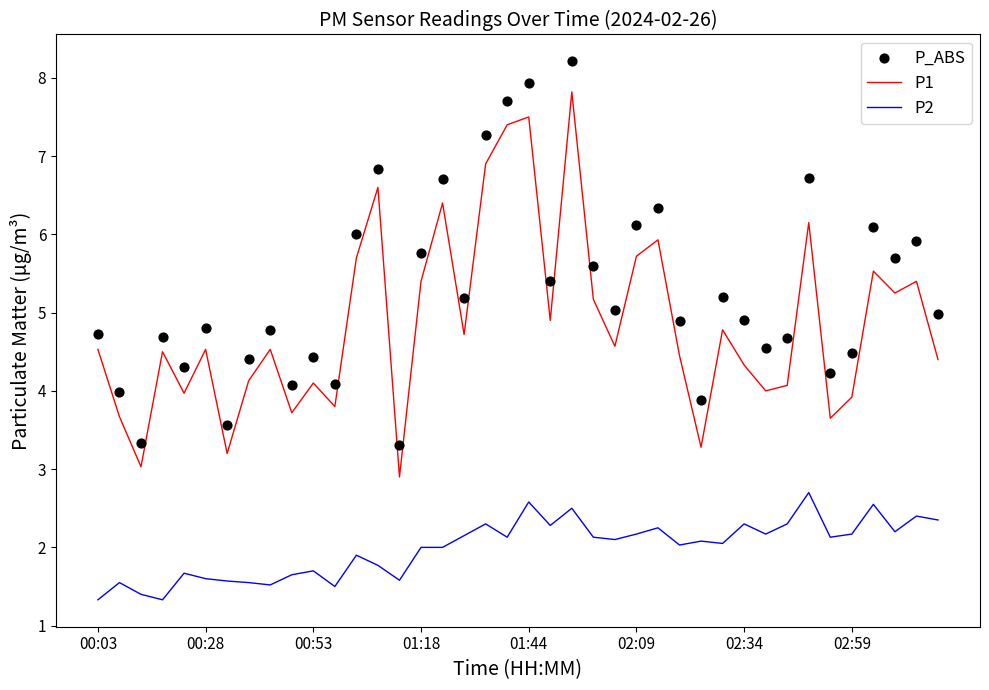

At which category is the sum across all series the highest?

22